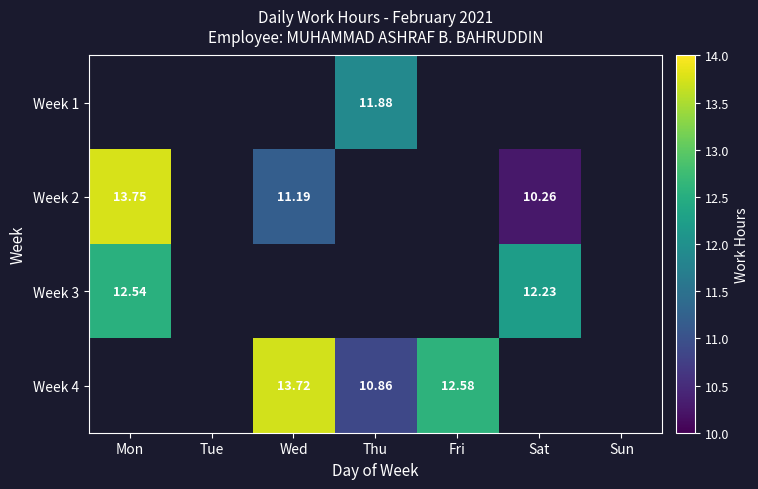

Is the value of Week 4 at Tue greater than the value of Week 1 at Wed?

No